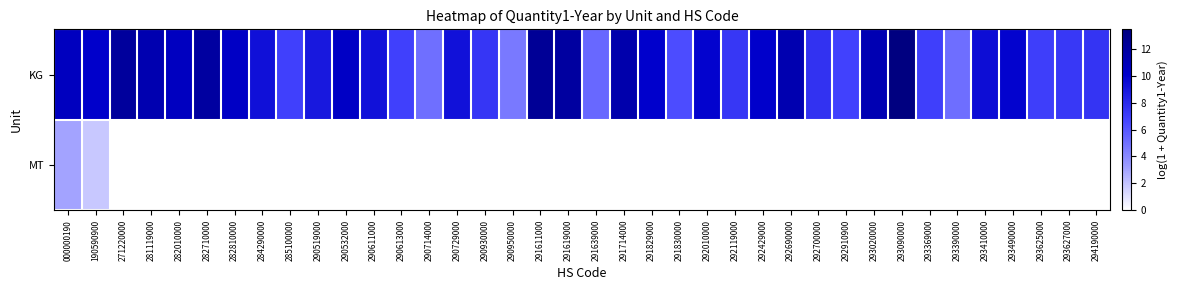

Which has a higher value, 284290000 or 293020000?

293020000